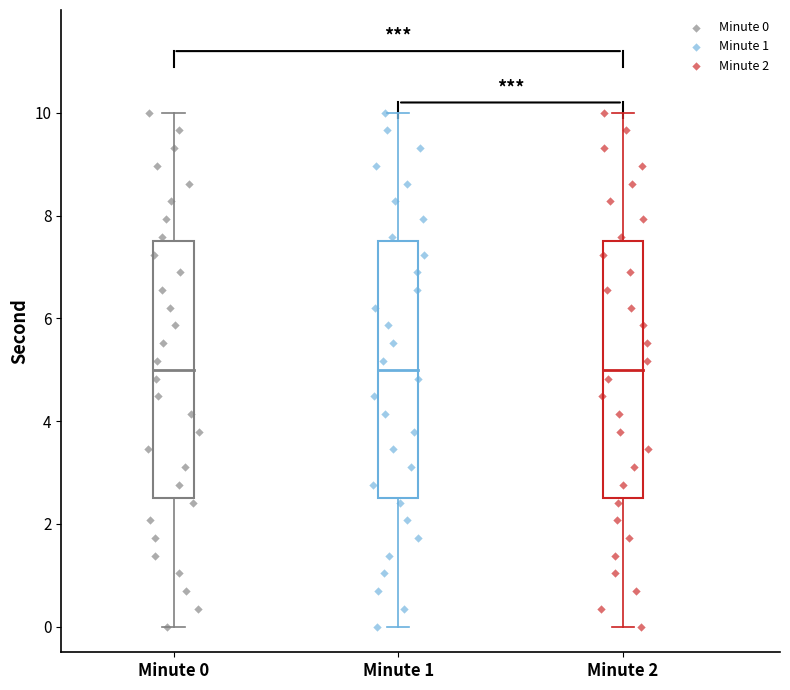

What are all the series names shown in the legend?

Minute 0, Minute 1, Minute 2